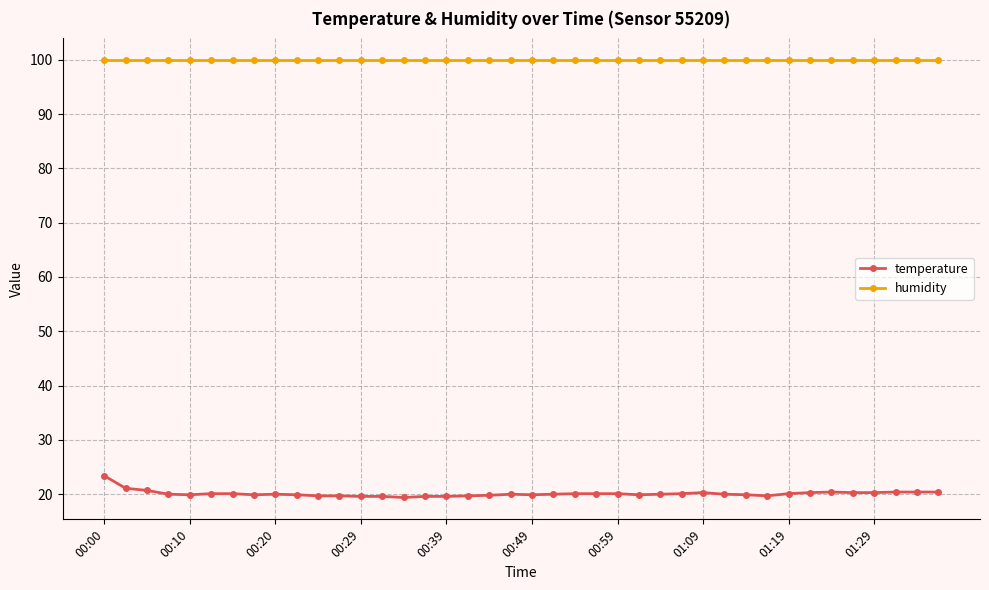

What is the maximum value for temperature?

23.4